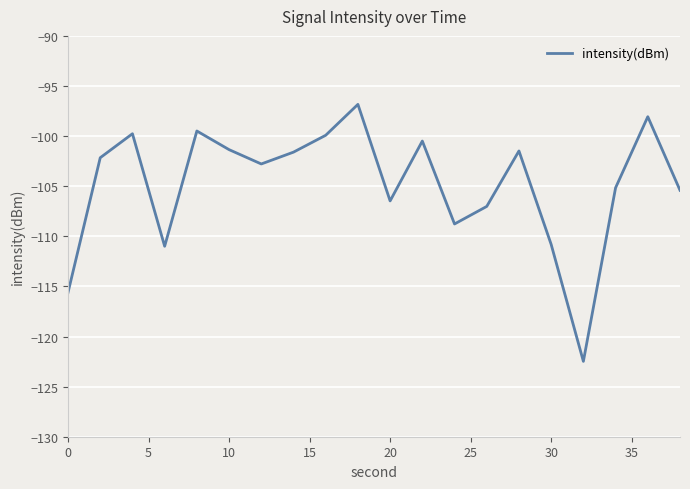

What is the greatest value displayed?

-96.8